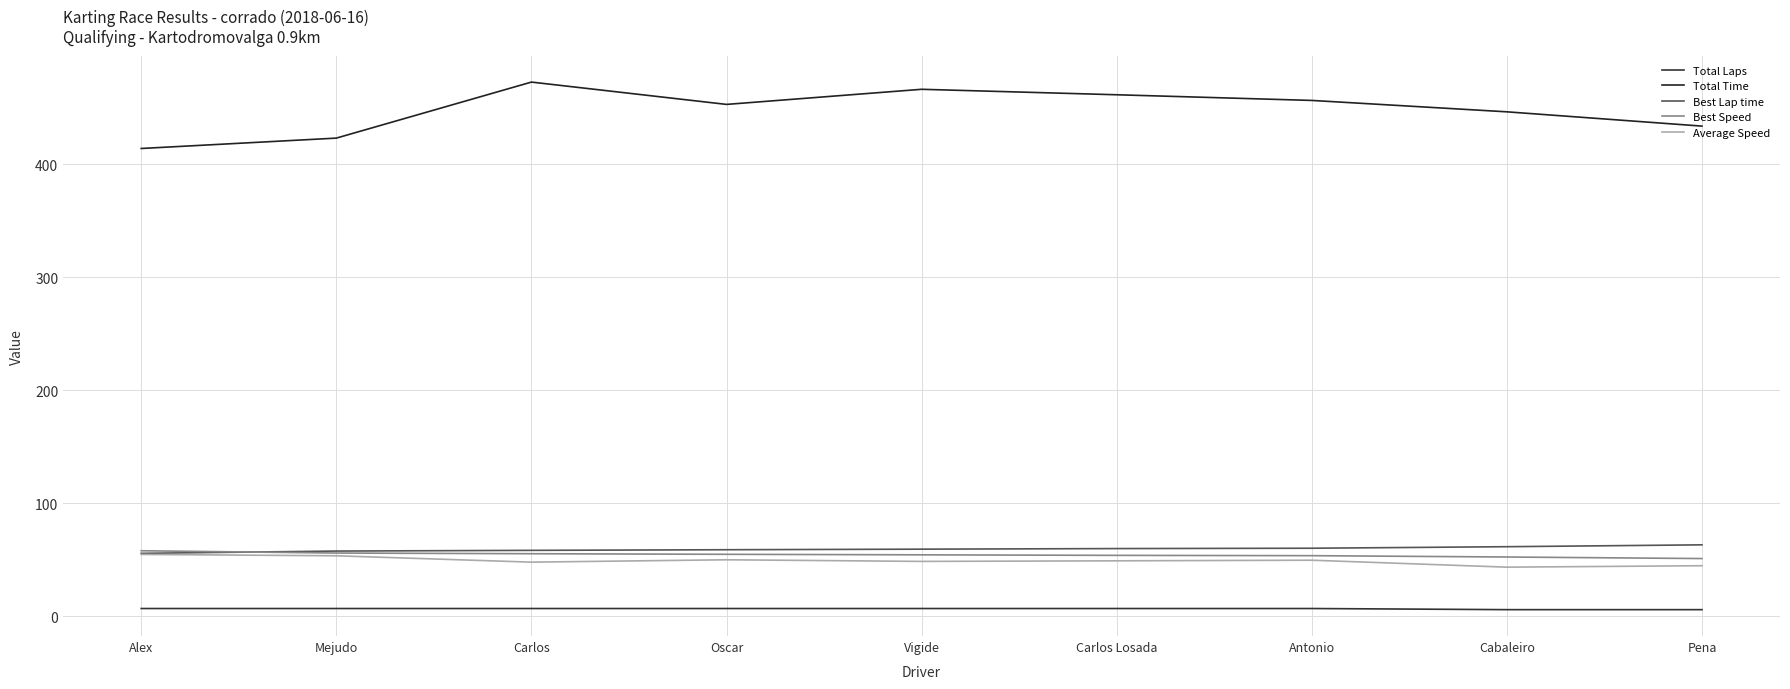

Is the value of Best Speed at Carlos greater than the value of Total Time at Cabaleiro?

No